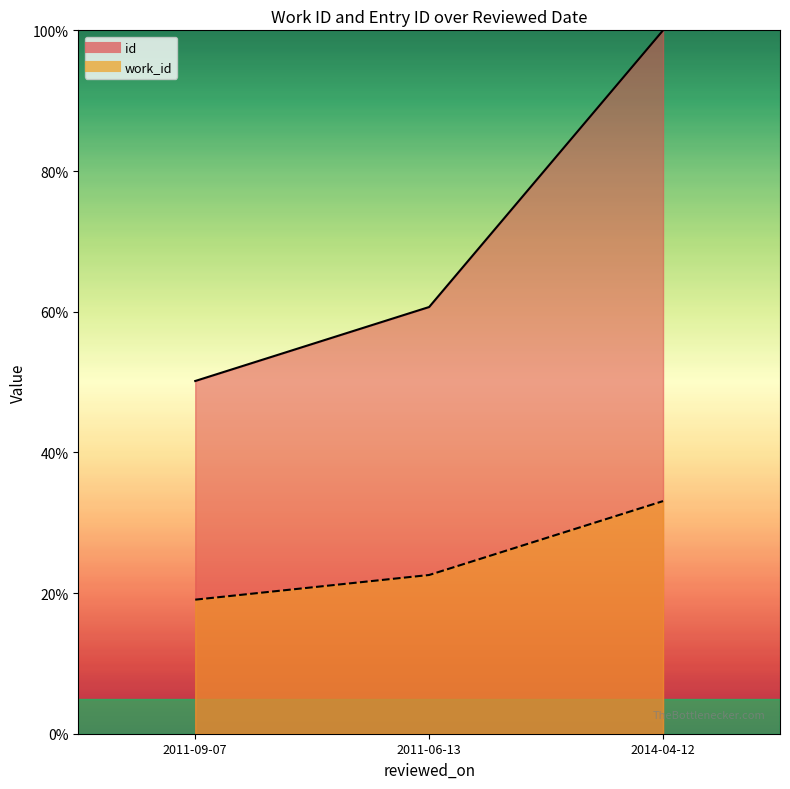

What is the sum of the work_id values at 2011-09-07 and 2011-06-13?

41.6